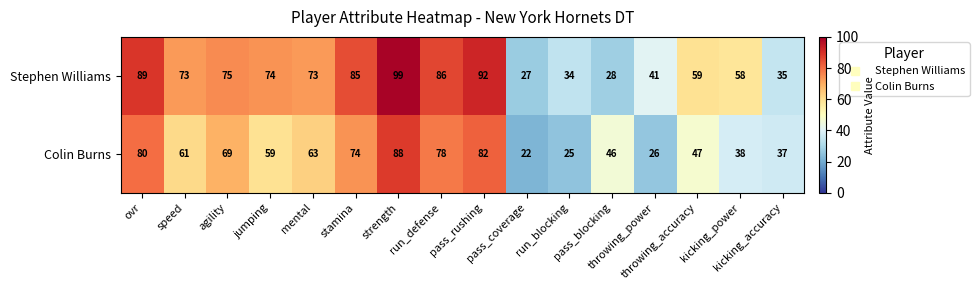

What is the average value of the Colin Burns series?

56